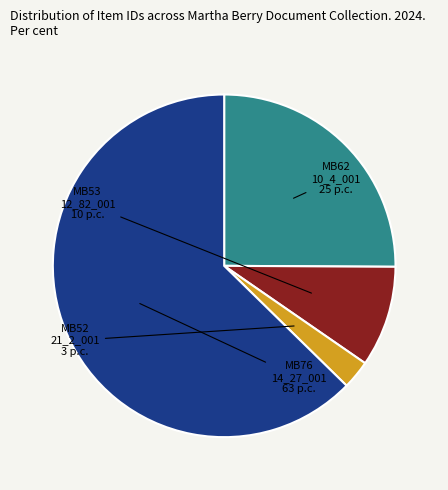

Is there a majority slice in this chart?

Yes